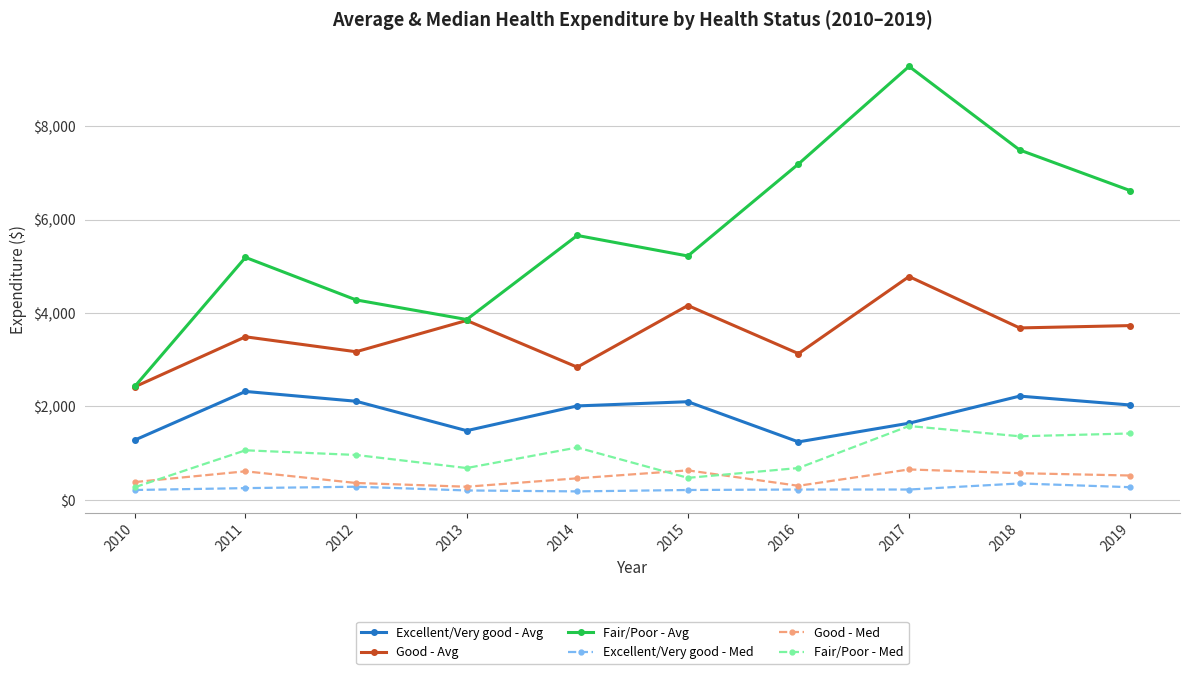

Which label corresponds to the largest value in the chart?

2017